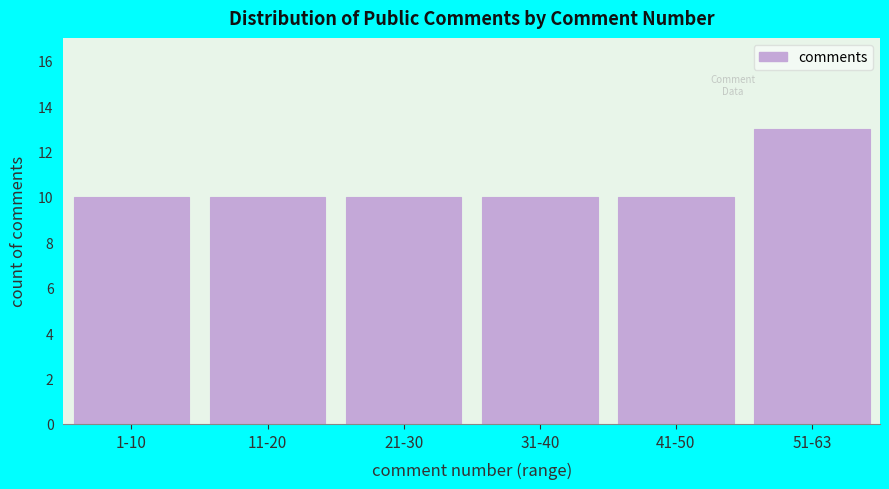

Reading left to right, transcribe all the data shown in this chart.

10	10	10	10	10	13